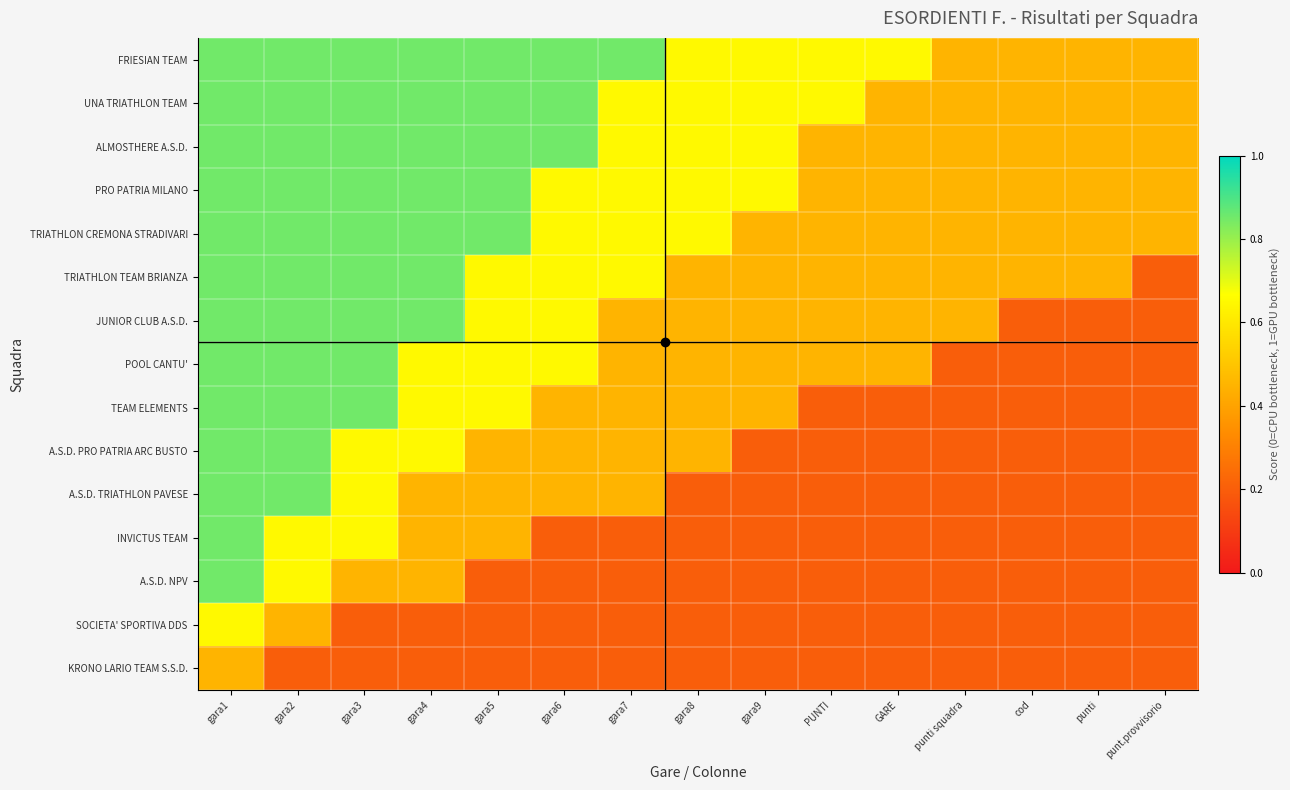

At how many categories does at least one series exceed 0?

15